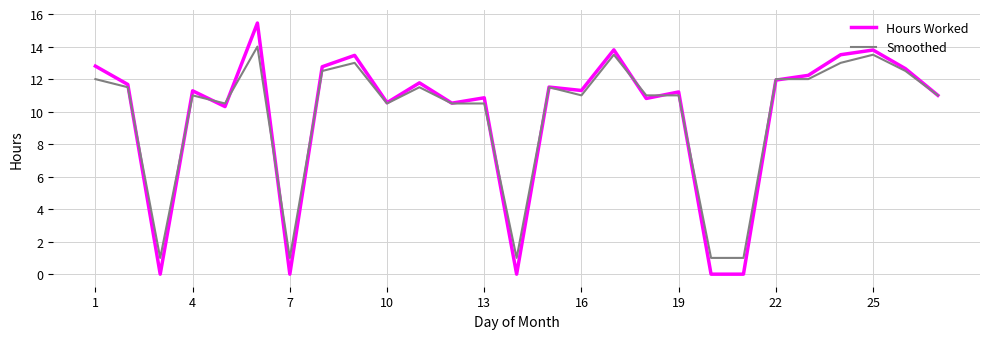

Does the chart display data point markers on the line(s)?

No